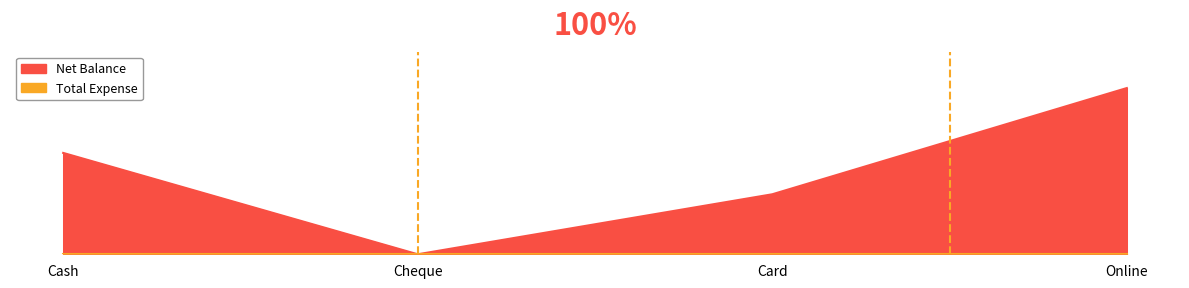

Reading left to right, extract all data points from this chart.

25000	0	14800	41000